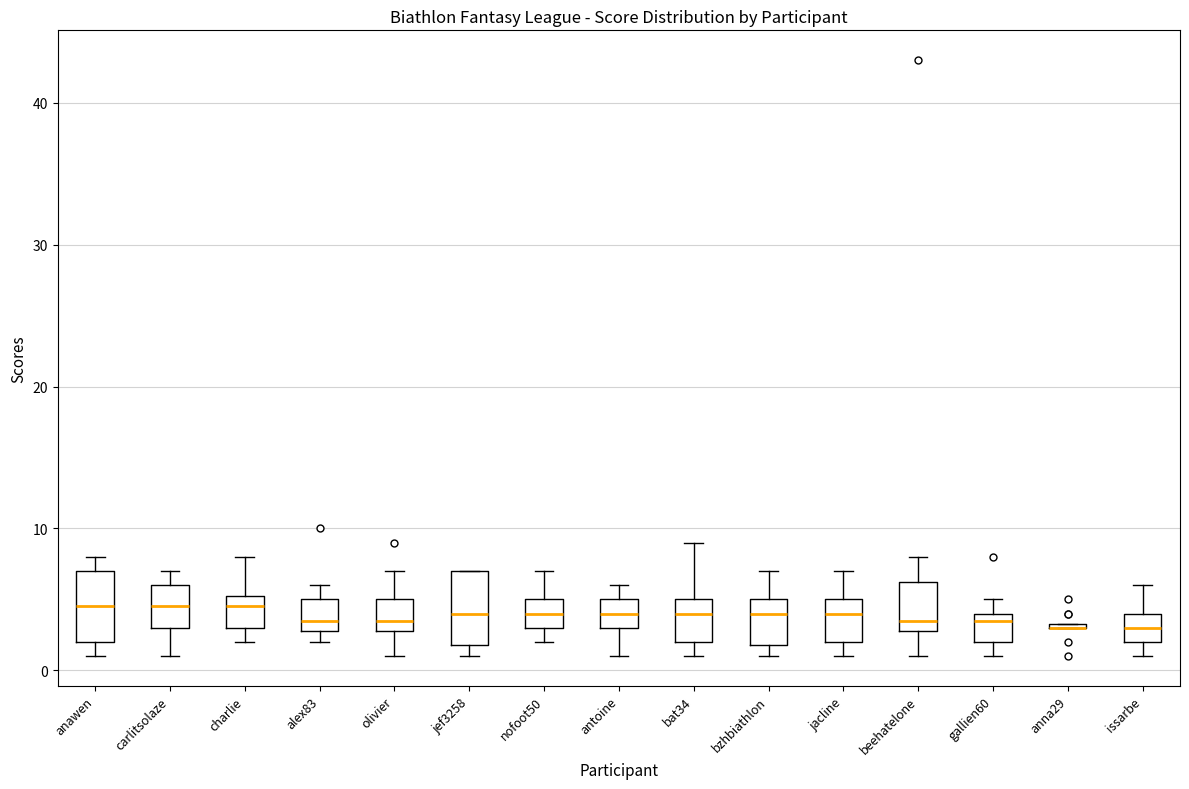

Reading left to right, read every box against the y-axis: the position of its median line, the range the box covers, and the ends of its whiskers. The values are not printed on the chart, so give them approximately, as read against the axis.

anawen: median 5, box 2 to 7, whiskers 1 to 8
carlitsolaze: median 5, box 3 to 6, whiskers 1 to 7
charlie: median 5 (just below the box's upper edge), box 3 to 5, whiskers 2 to 8
alex83: median 4, box 3 to 5, whiskers 2 to 6
olivier: median 4, box 3 to 5, whiskers 1 to 7
jef3258: median 4, box 2 to 7, whiskers 1 to 7
nofoot50: median 4, box 3 to 5, whiskers 2 to 7
antoine: median 4, box 3 to 5, whiskers 1 to 6
bat34: median 4, box 2 to 5, whiskers 1 to 9
bzhbiathlon: median 4, box 2 to 5, whiskers 1 to 7
jacline: median 4, box 2 to 5, whiskers 1 to 7
beehatelone: median 4, box 3 to 6, whiskers 1 to 8
gallien60: median 4 (just below the box's upper edge), box 2 to 4, whiskers 1 to 5
anna29: box collapsed to a line at 3, whiskers 3 to 3
issarbe: median 3, box 2 to 4, whiskers 1 to 6